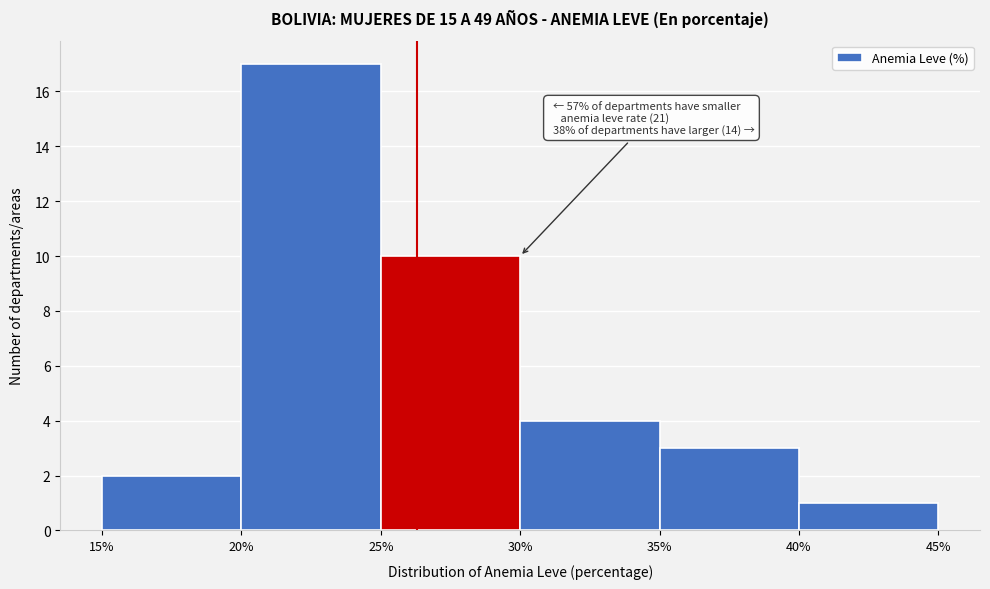

Which range on the x-axis has the tallest bar?

20% to 25%